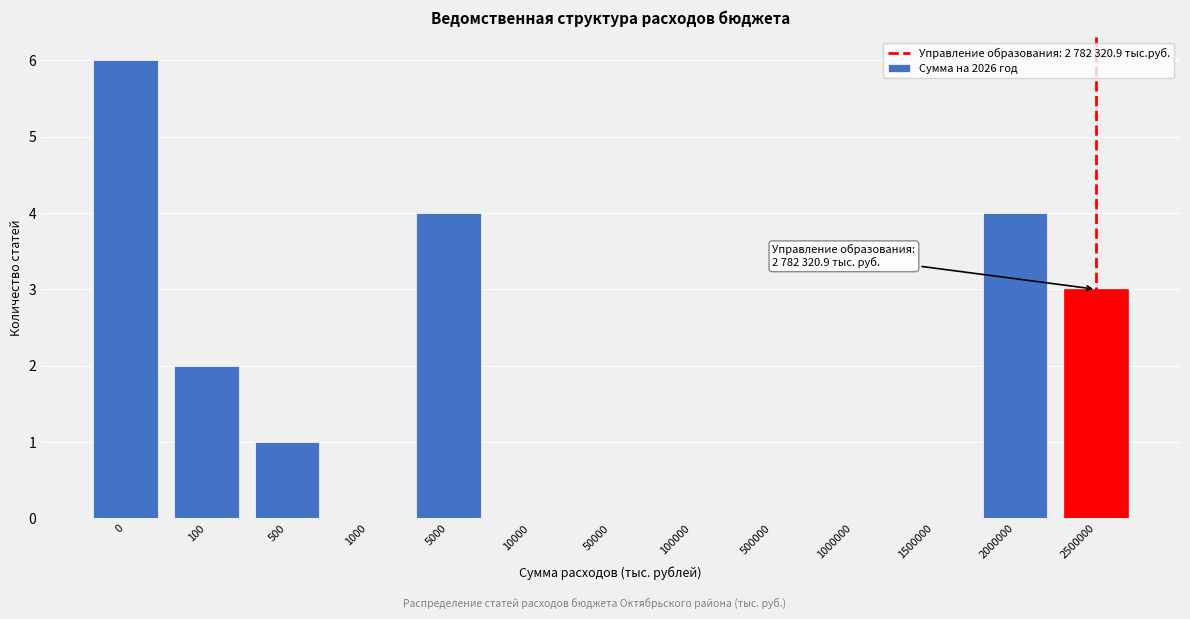

Reading left to right, extract all data points from this chart.

0=6	100=2	500=1	1000=0	5000=4	10000=0	50000=0	100000=0	500000=0	1000000=0	1500000=0	2000000=4	2500000=3